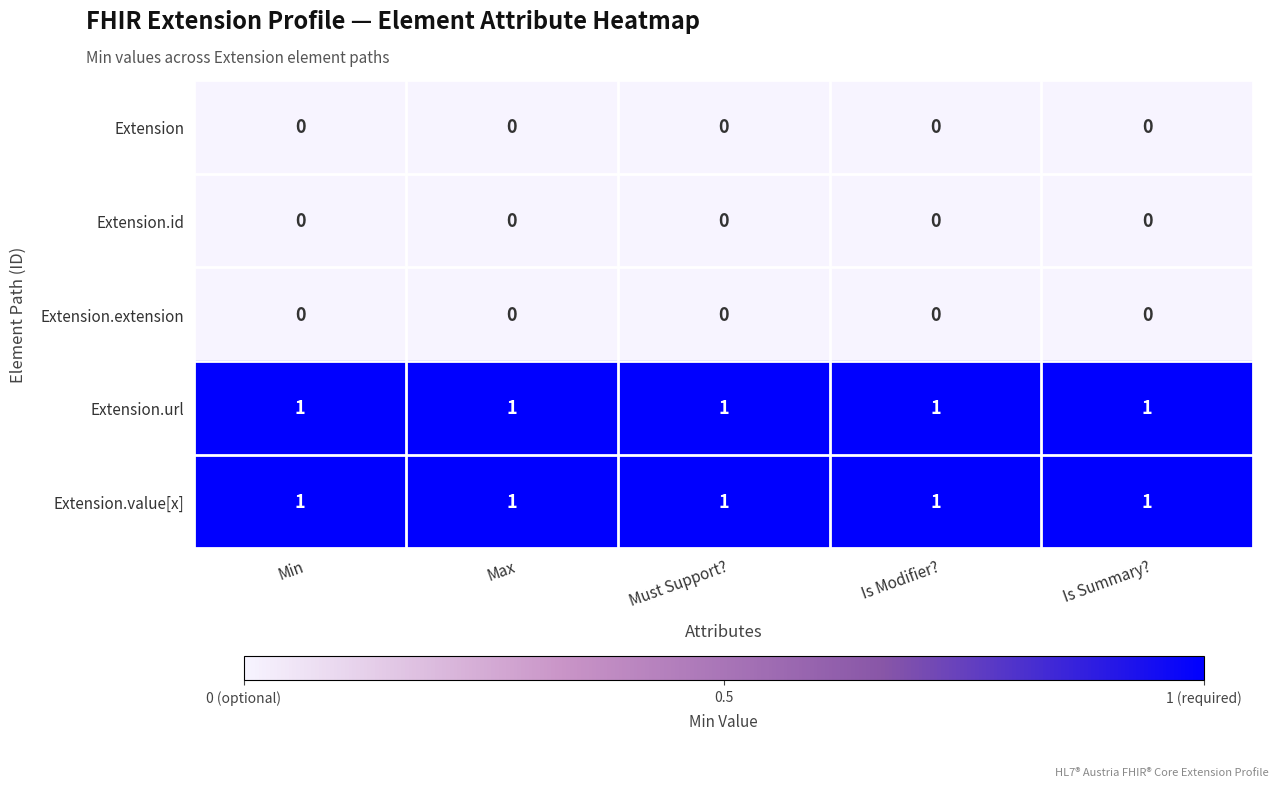

At how many categories does at least one series exceed 0?

5